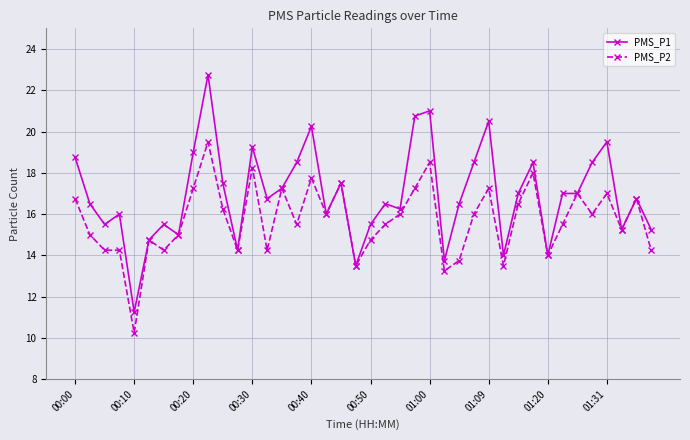

Which series has the widest spread of values?

PMS_P1